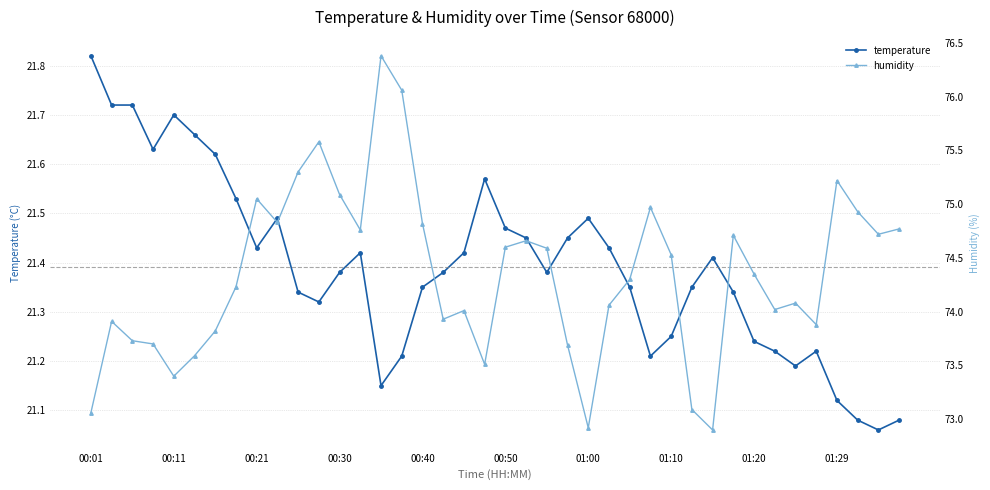

At which label does temperature reach its peak?

00:01